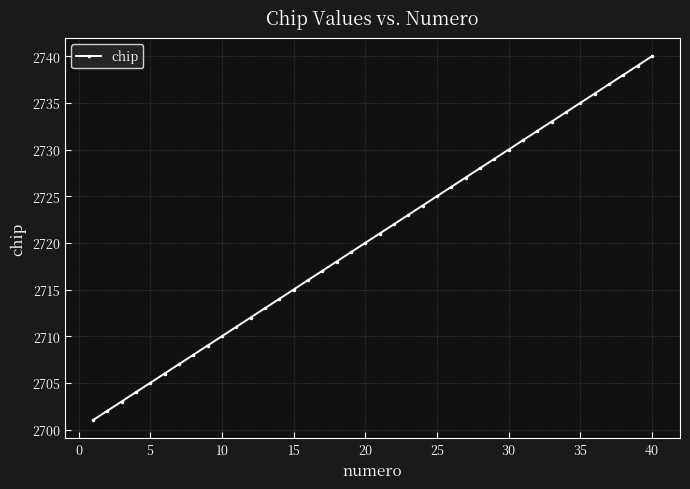

What is the value of the 30th point from the left?

2730